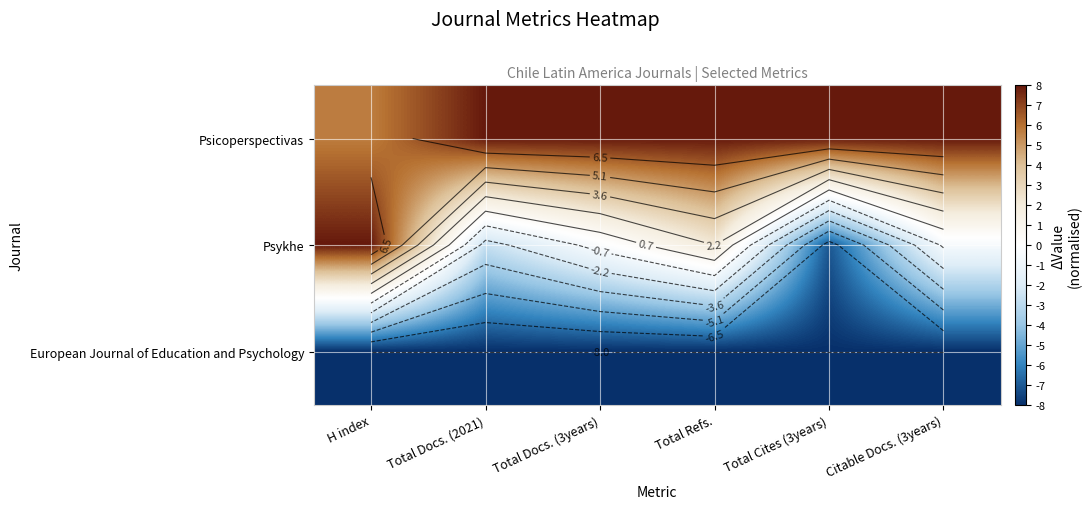

Which has a higher value, Total Docs. (2021) or Total Refs.?

Total Docs. (2021)